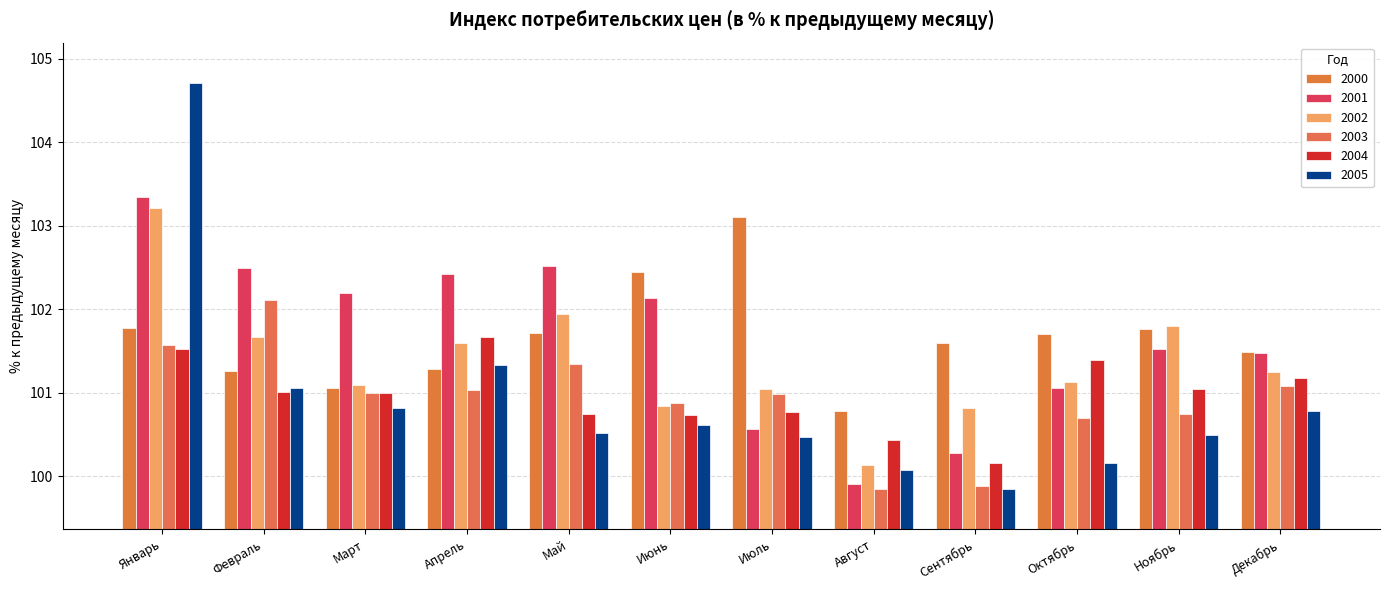

True or false: 2003 has a value of 44.0 at Февраль.

False